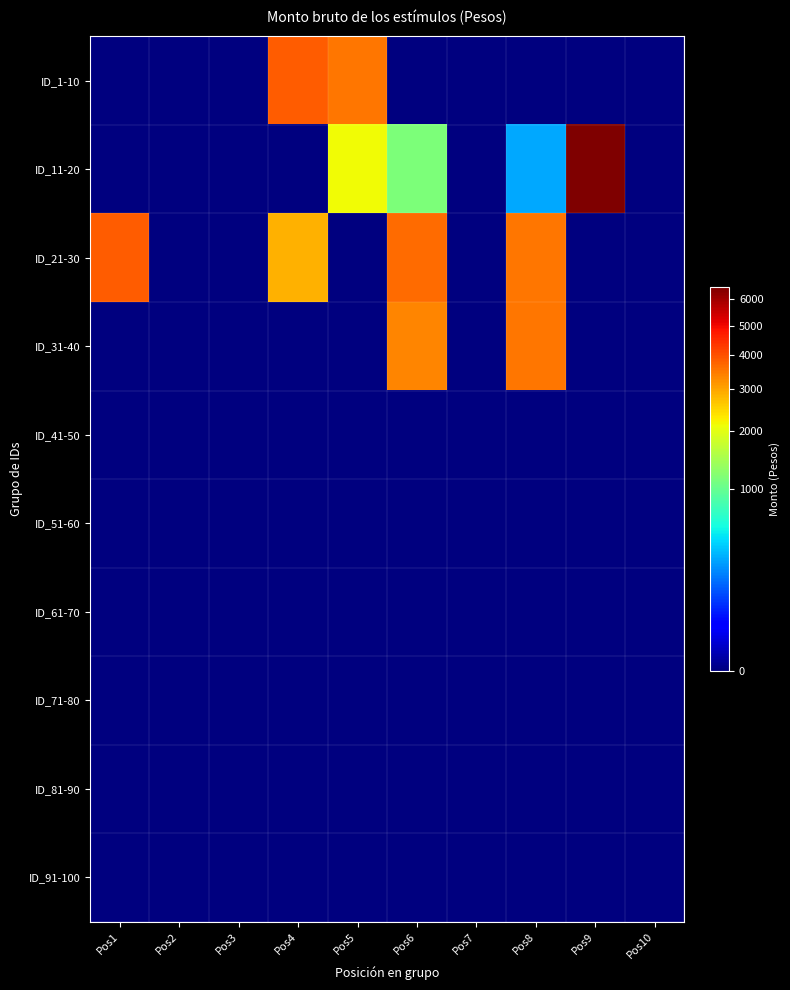

Reading left to right, extract all data points from this chart.

ID_1-10: Pos1=0.0	Pos2=0.0	Pos3=0.0	Pos4=3856.0	Pos5=3520.0	Pos6=0.0	Pos7=0.0	Pos8=0.0	Pos9=0.0	Pos10=0.0
ID_11-20: Pos1=0.0	Pos2=0.0	Pos3=0.0	Pos4=0.0	Pos5=2141.7	Pos6=1152.0	Pos7=0.0	Pos8=300.0	Pos9=6503.6	Pos10=0.0
ID_21-30: Pos1=3856.0	Pos2=0.0	Pos3=0.0	Pos4=2855.6	Pos5=0.0	Pos6=3648.0	Pos7=0.0	Pos8=3520.0	Pos9=0.0	Pos10=0.0
ID_31-40: Pos1=0.0	Pos2=0.0	Pos3=0.0	Pos4=0.0	Pos5=0.0	Pos6=3374.8	Pos7=0.0	Pos8=3510.3	Pos9=0.0	Pos10=0.0
ID_41-50: Pos1=0.0	Pos2=0.0	Pos3=0.0	Pos4=0.0	Pos5=0.0	Pos6=0.0	Pos7=0.0	Pos8=0.0	Pos9=0.0	Pos10=0.0
ID_51-60: Pos1=0.0	Pos2=0.0	Pos3=0.0	Pos4=0.0	Pos5=0.0	Pos6=0.0	Pos7=0.0	Pos8=0.0	Pos9=0.0	Pos10=0.0
ID_61-70: Pos1=0.0	Pos2=0.0	Pos3=0.0	Pos4=0.0	Pos5=0.0	Pos6=0.0	Pos7=0.0	Pos8=0.0	Pos9=0.0	Pos10=0.0
ID_71-80: Pos1=0.0	Pos2=0.0	Pos3=0.0	Pos4=0.0	Pos5=0.0	Pos6=0.0	Pos7=0.0	Pos8=0.0	Pos9=0.0	Pos10=0.0
ID_81-90: Pos1=0.0	Pos2=0.0	Pos3=0.0	Pos4=0.0	Pos5=0.0	Pos6=0.0	Pos7=0.0	Pos8=0.0	Pos9=0.0	Pos10=0.0
ID_91-100: Pos1=0.0	Pos2=0.0	Pos3=0.0	Pos4=0.0	Pos5=0.0	Pos6=0.0	Pos7=0.0	Pos8=0.0	Pos9=0.0	Pos10=0.0